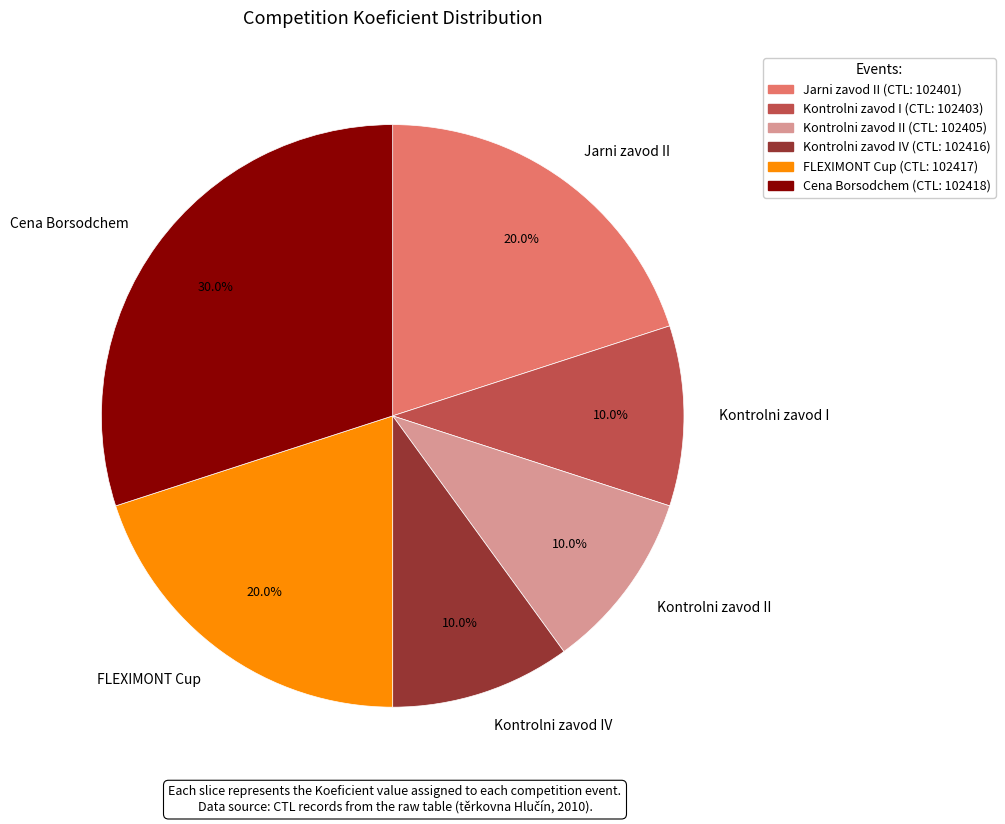

Which has a higher value, Kontrolni zavod I or Jarni zavod II?

Jarni zavod II